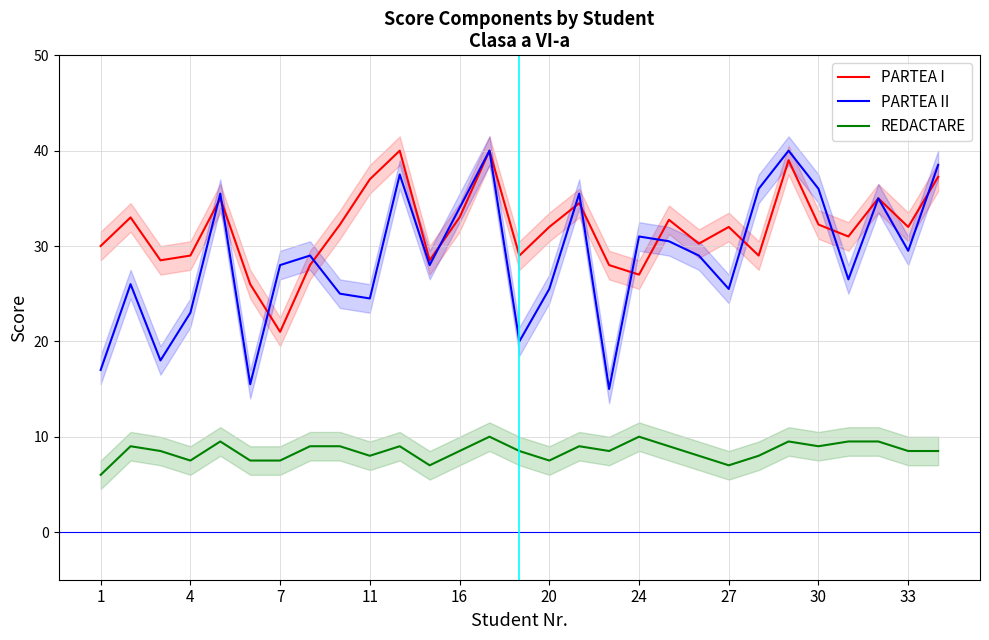

The REDACTARE series shows 8.0 at 11. True or false?

True